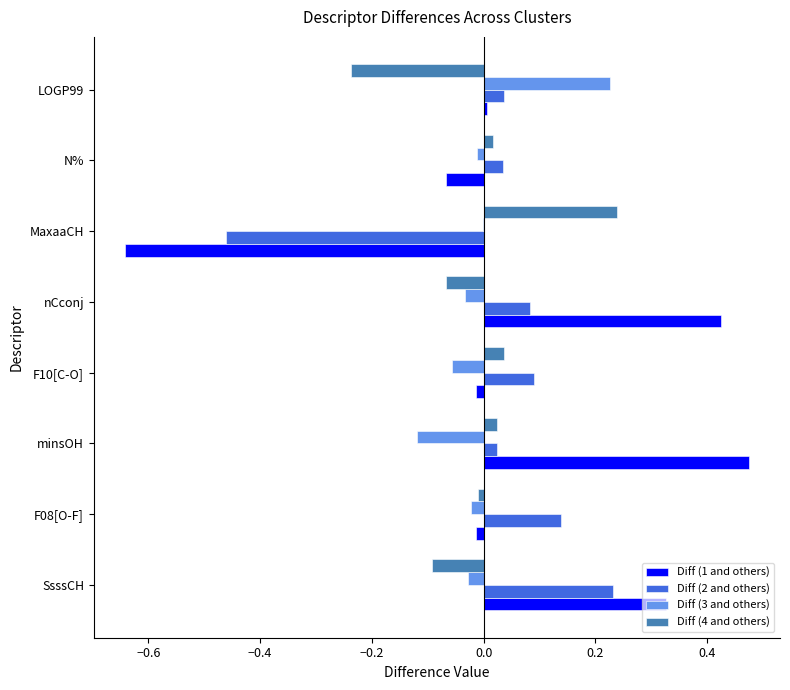

Which series has the largest total across all categories?

Diff (1 and others)